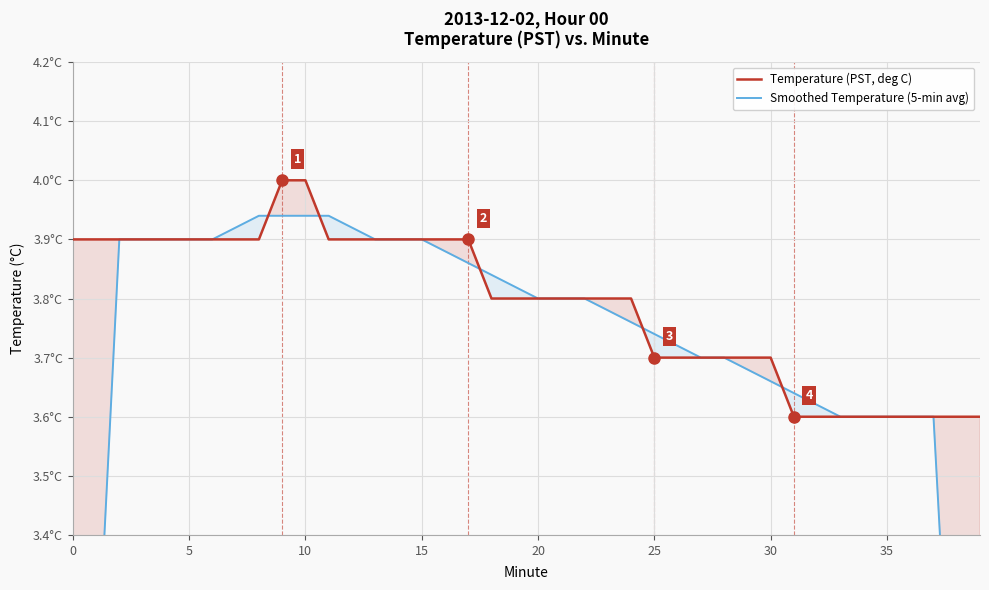

How many values in the Smoothed Temperature (5-min avg) series are below 3?

3